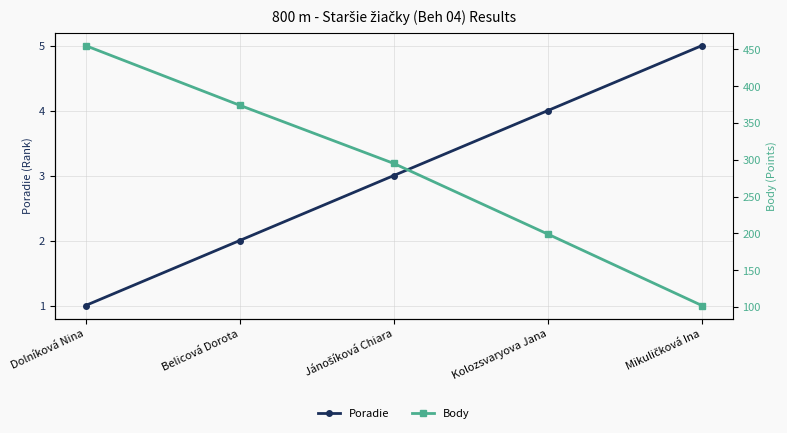

How many data points does each series have?

5